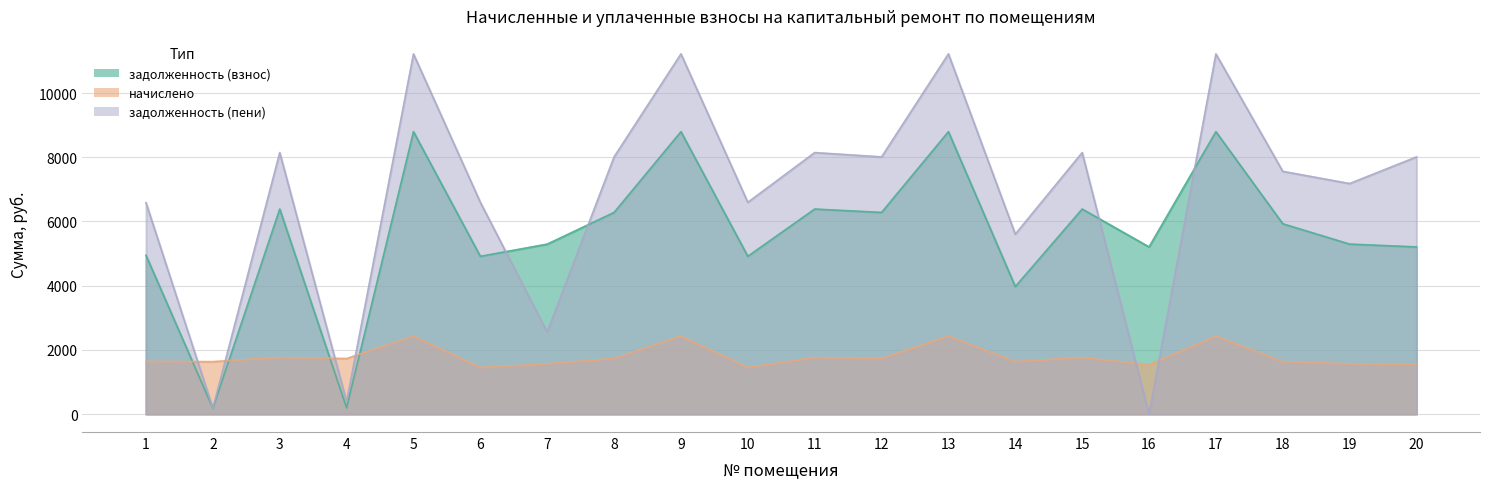

Read the задолженность (пени) value at 1.

6582.5